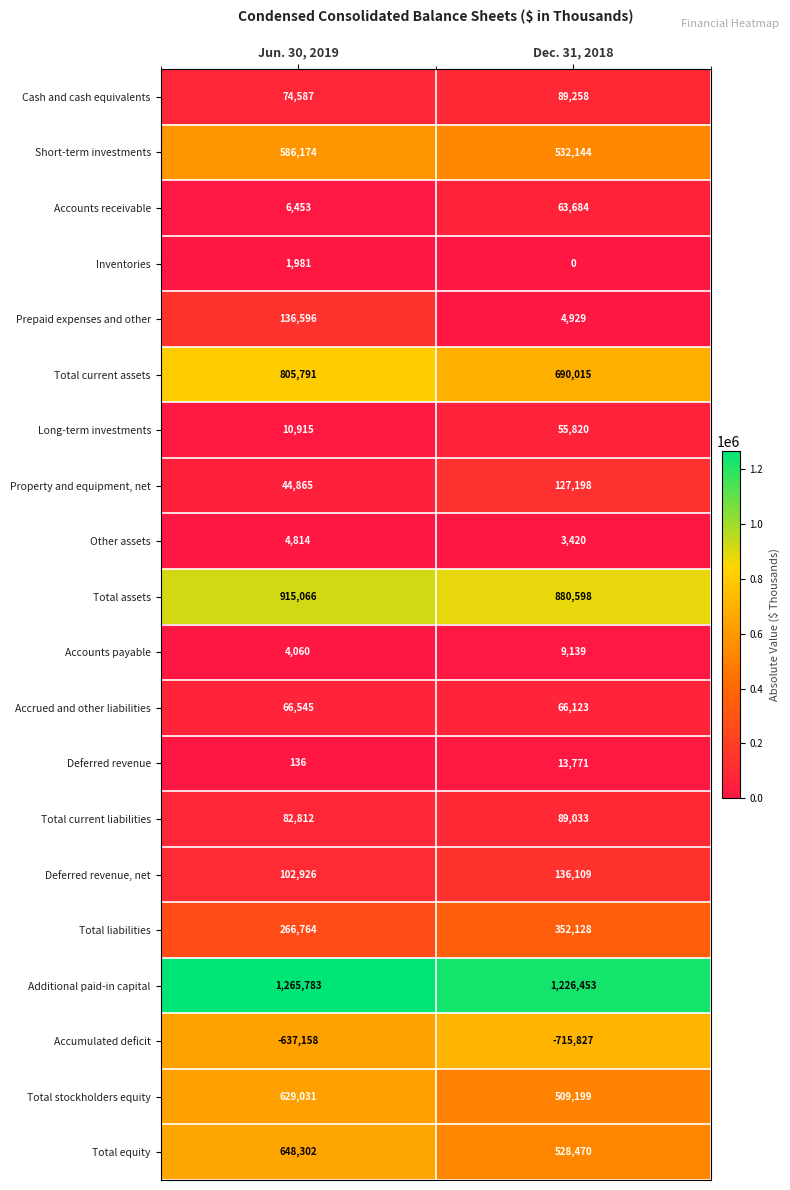

Which series has the largest range (max minus min)?

Prepaid expenses and other